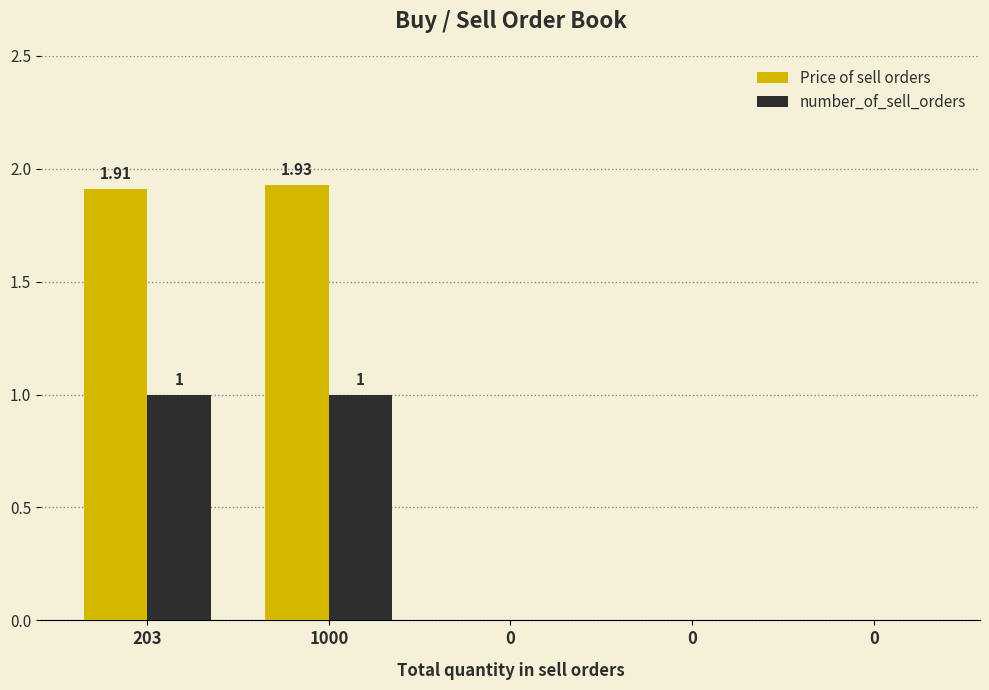

At which category is the sum across all series the highest?

1000